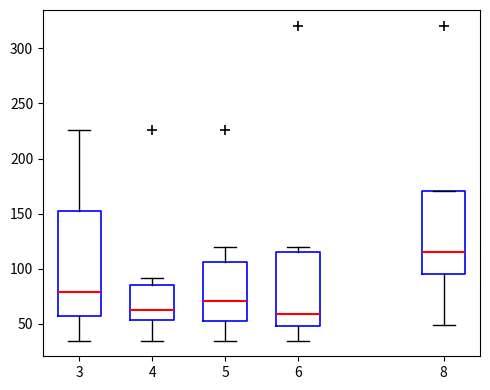

Which box is the tallest, from its lower edge to its upper edge?

3